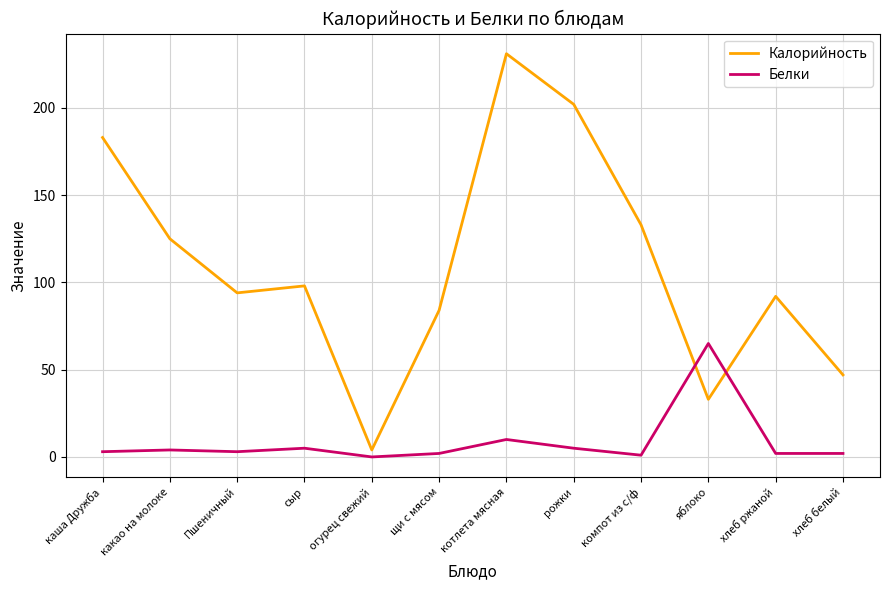

Which series has the largest range (max minus min)?

Калорийность